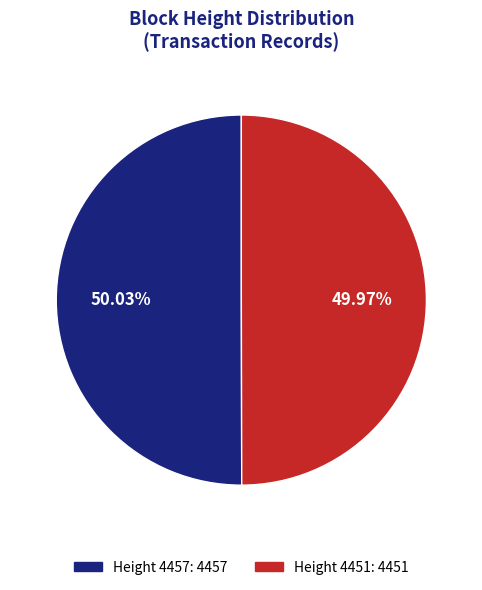

Is there a majority slice in this chart?

Yes